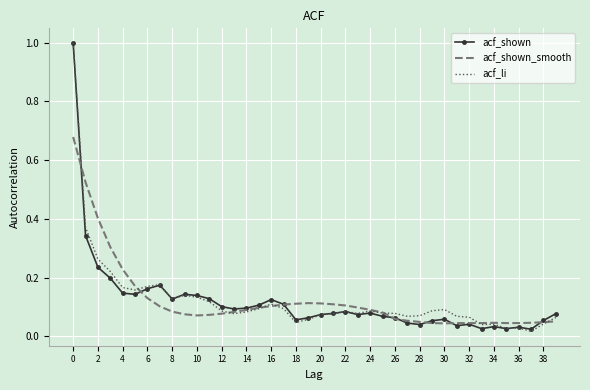

What is the maximum value for acf_li?

1.0